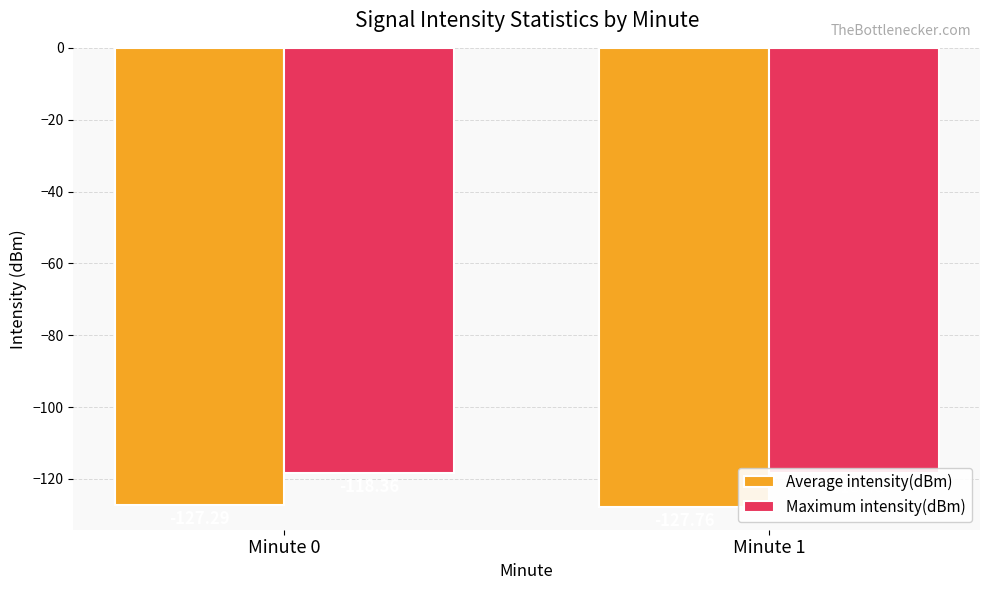

Is the value of Average intensity(dBm) at Minute 1 greater than the value of Maximum intensity(dBm) at Minute 1?

No